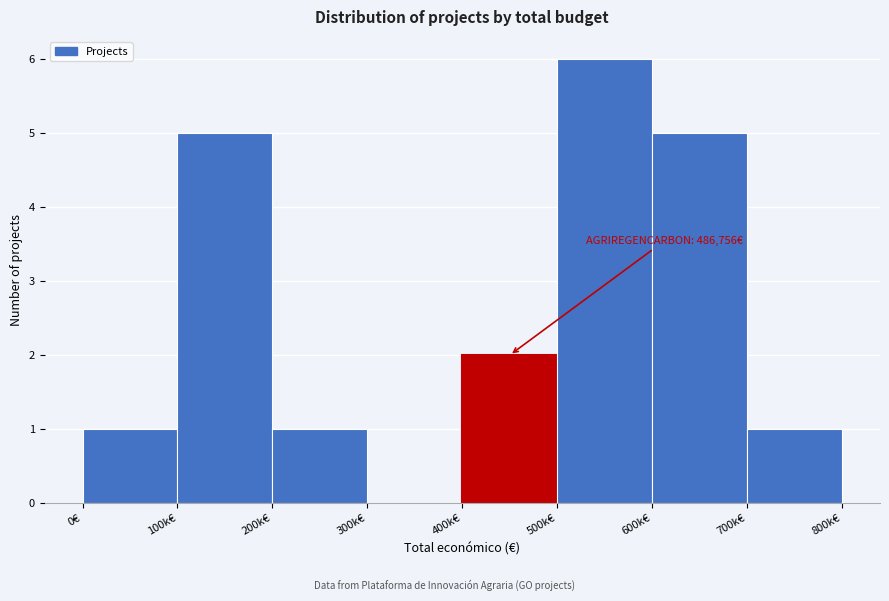

Reading left to right, list all the values displayed in this chart.

0€=1	100k€=5	200k€=1	300k€=0	400k€=2	500k€=6	600k€=5	700k€=1